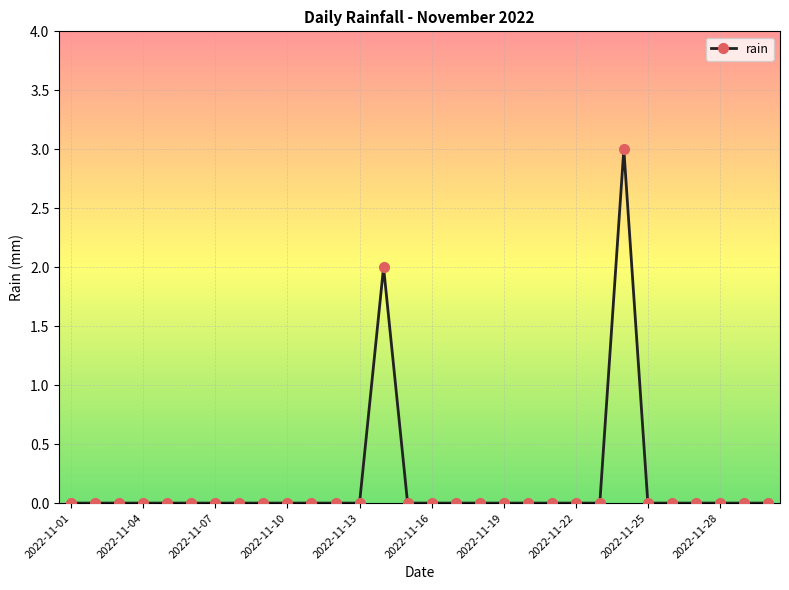

What is the difference between the maximum and minimum values?

3